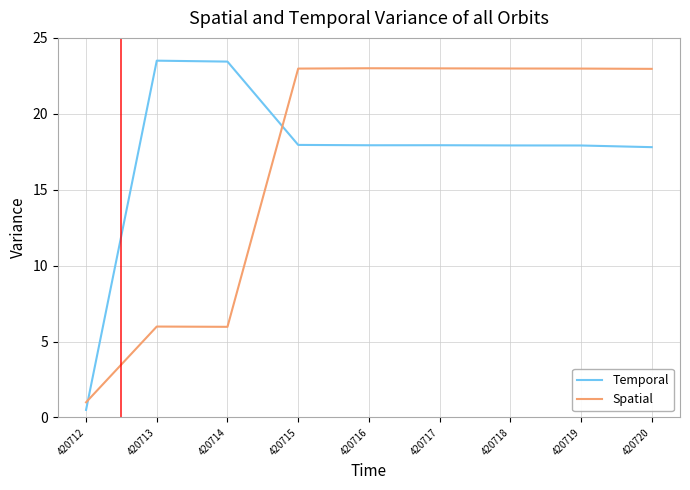

Which series has the widest spread of values?

Temporal